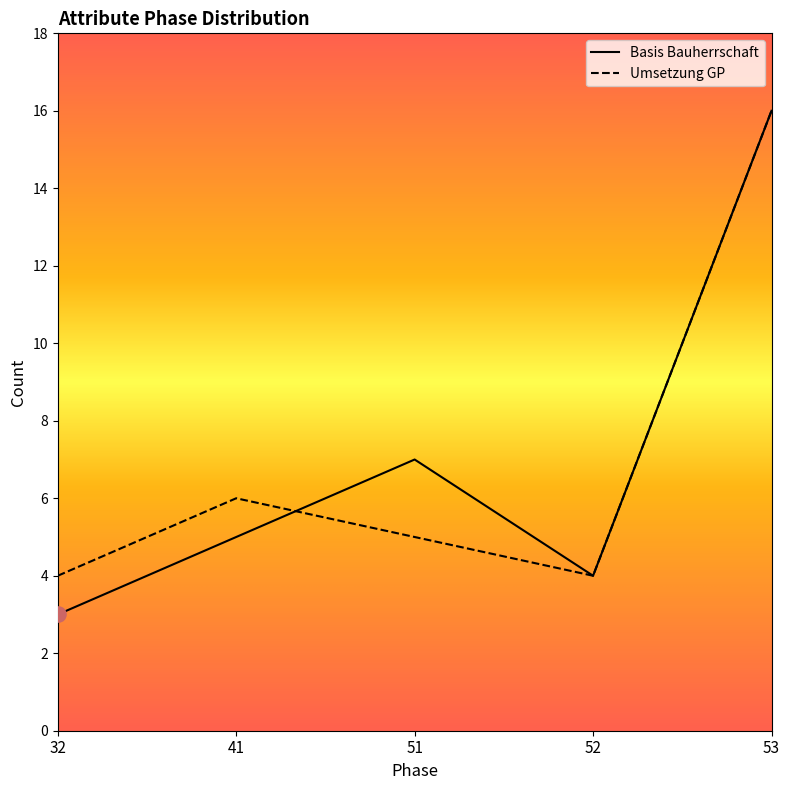

At which category is the sum across all series the highest?

53